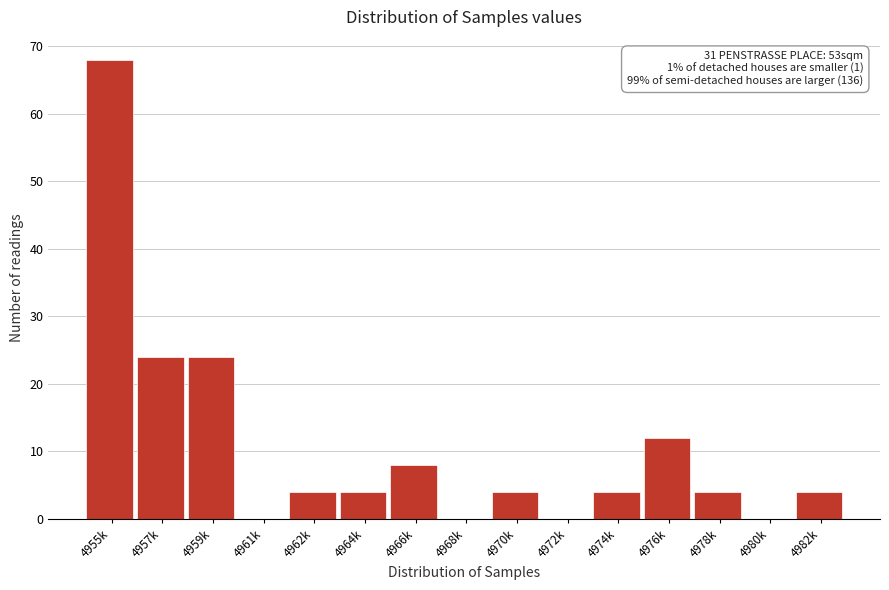

Reading left to right, transcribe all the data shown in this chart.

4955k=68	4957k=24	4959k=24	4961k=0	4962k=4	4964k=4	4966k=8	4968k=0	4970k=4	4972k=0	4974k=4	4976k=12	4978k=4	4980k=0	4982k=4